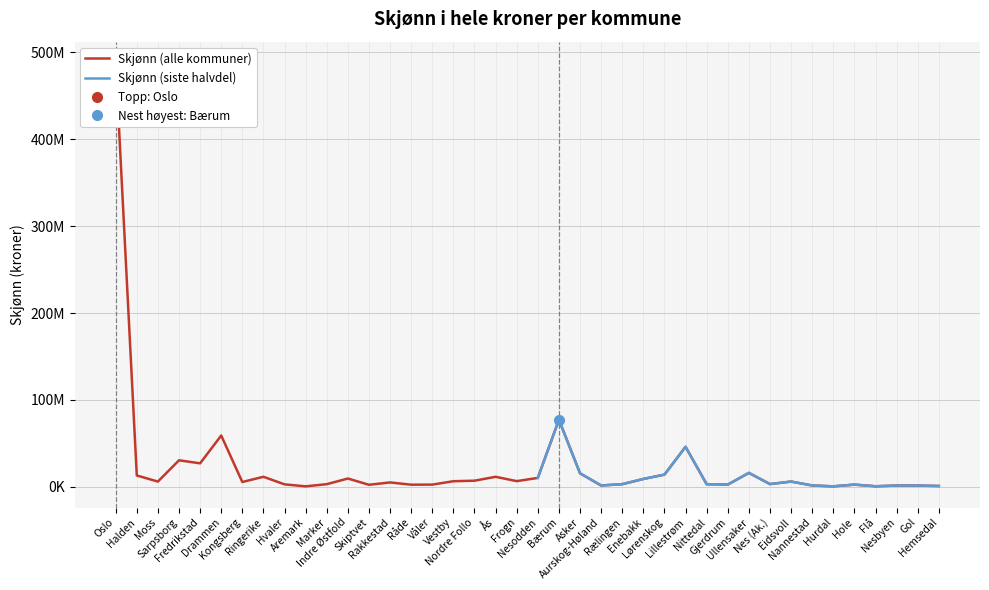

What is the change in value from Moss to Hemsedal?

-5100000